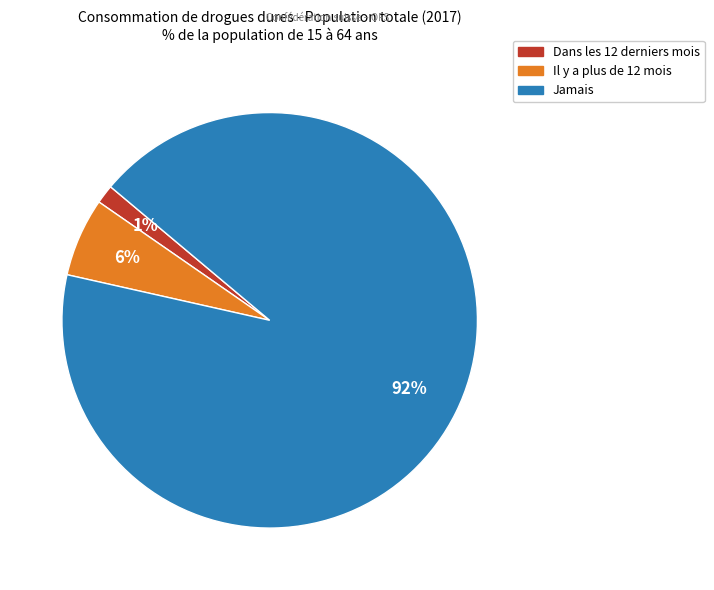

Count the number of slices in the pie.

3